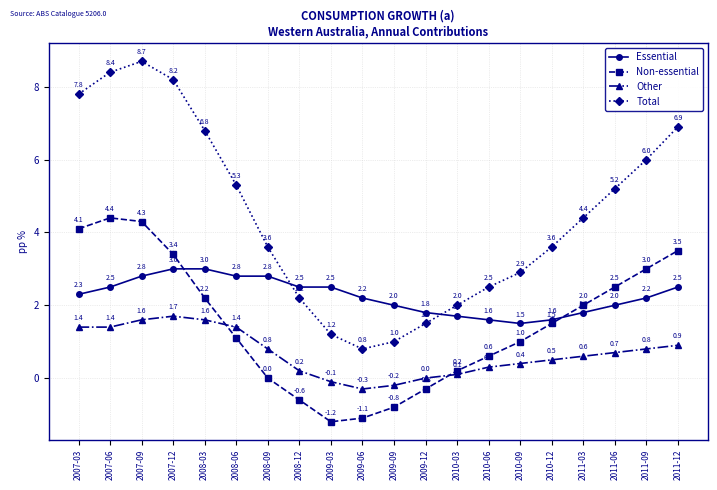

What is the value of the Other point at the 7th from the left?

0.8